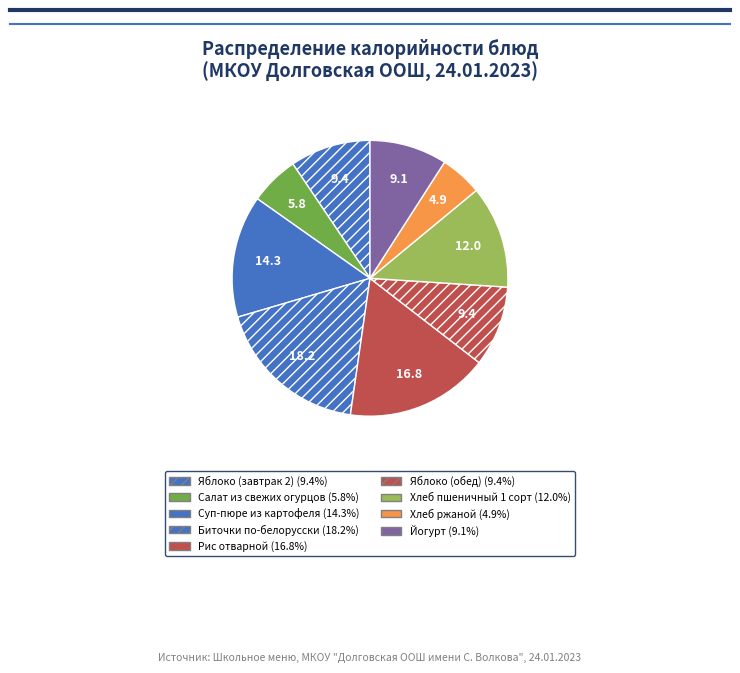

Rank the categories by value from highest to lowest.

Биточки по-белорусски, Рис отварной, Суп-пюре из картофеля, Хлеб пшеничный 1 сорт, Яблоко (завтрак 2), Яблоко (обед), Йогурт, Салат из свежих огурцов, Хлеб ржаной